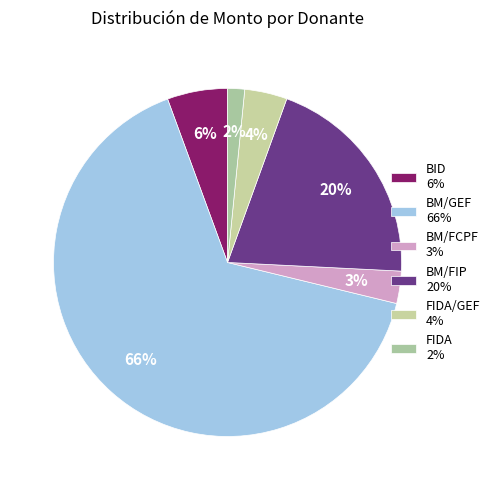

Count the number of slices in the pie.

6